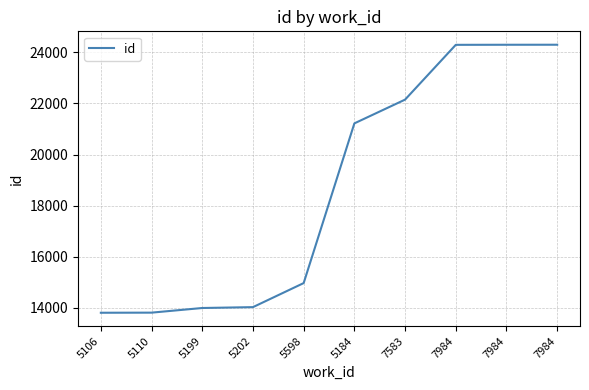

What is the minimum value shown in the chart?

13802